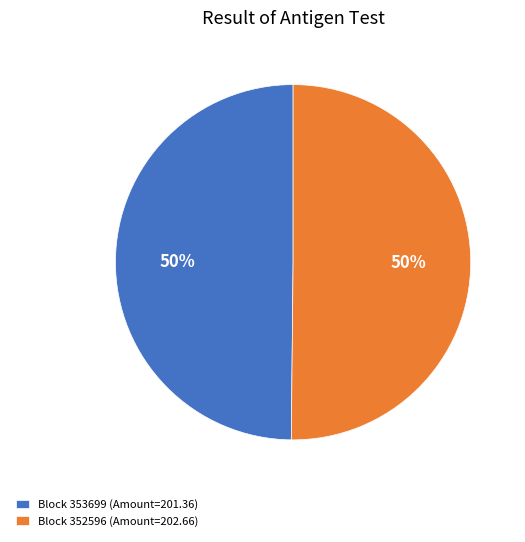

True or false: Block 353699 (Amount=201.36) accounts for 39% of the total.

False